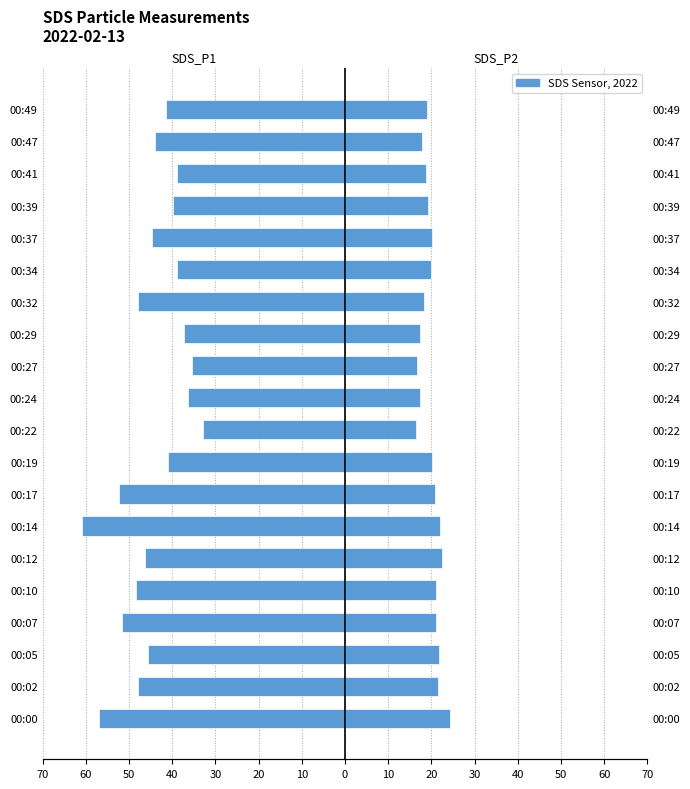

Count the number of categories in the chart.

20